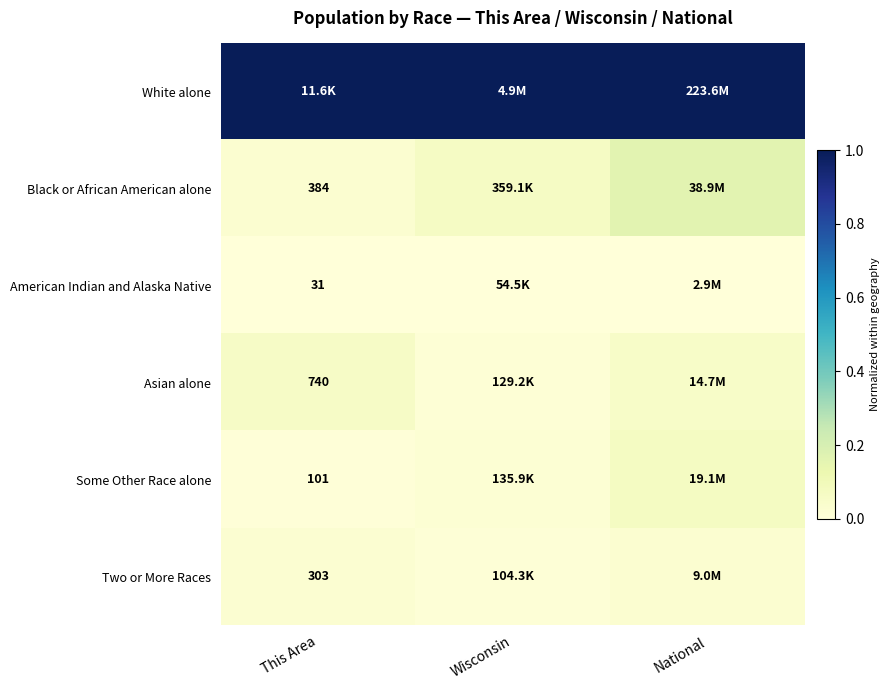

The value of Some Other Race alone at Wisconsin is 0.0. True or false?

False